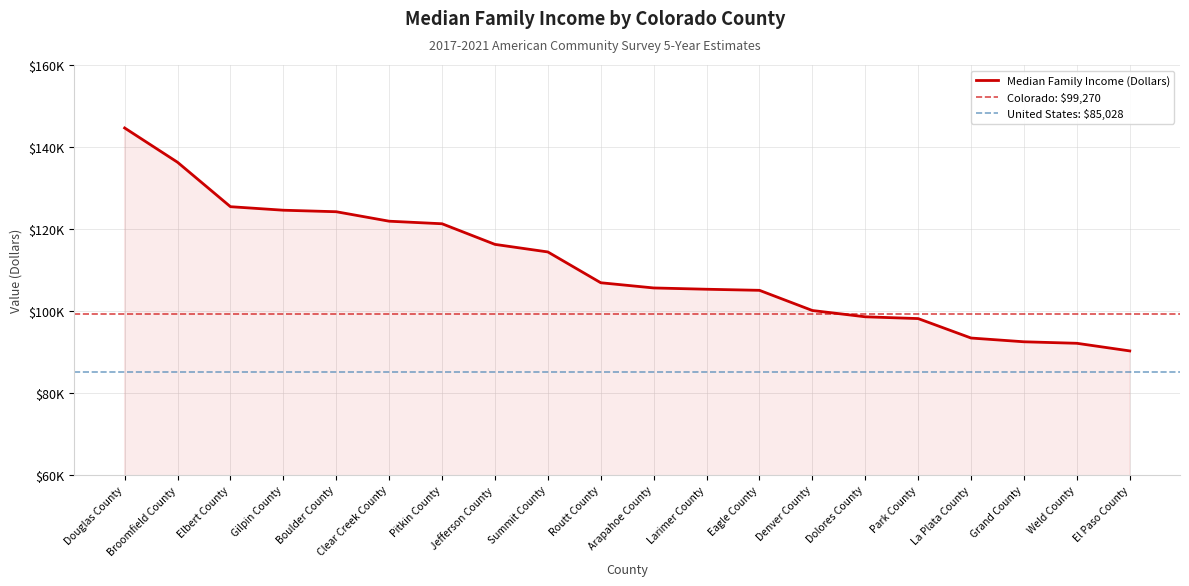

What is the label of the 4th point from the right?

La Plata County